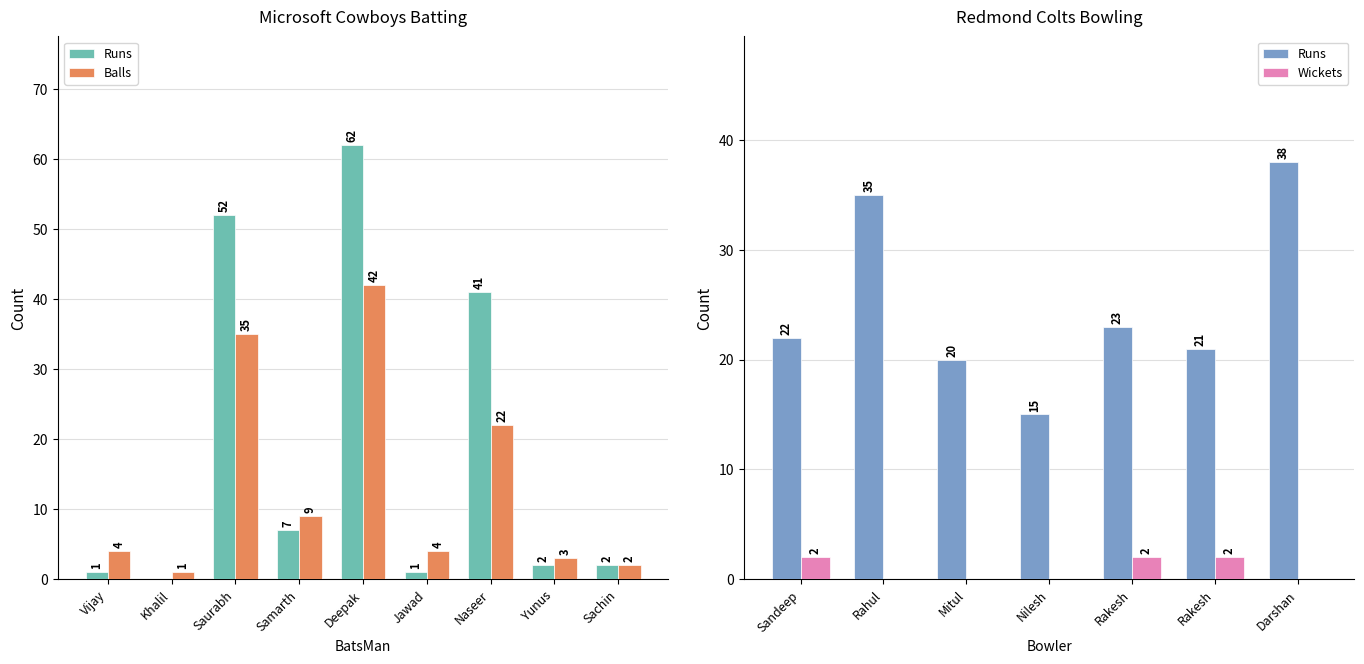

How many values in Runs are above zero?

8